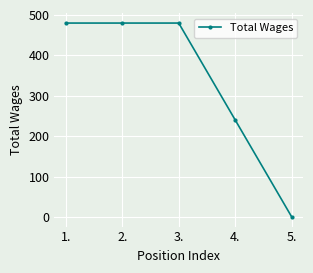

What is the ratio of the value at 3. to the value at 4.?

2.0